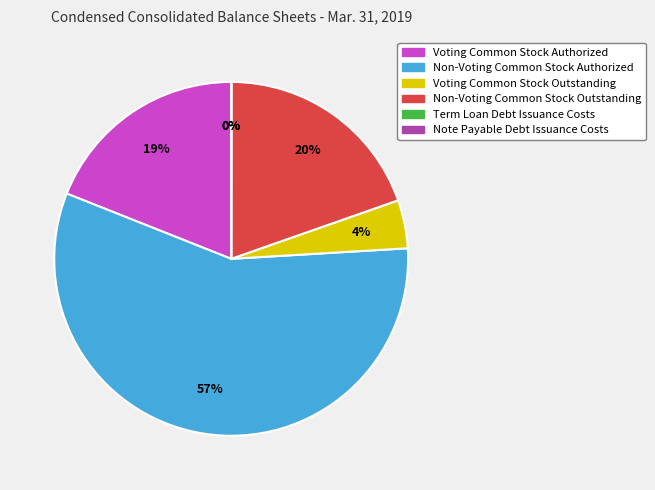

The Non-Voting Common Stock Authorized slice represents 69% of the pie. True or false?

False